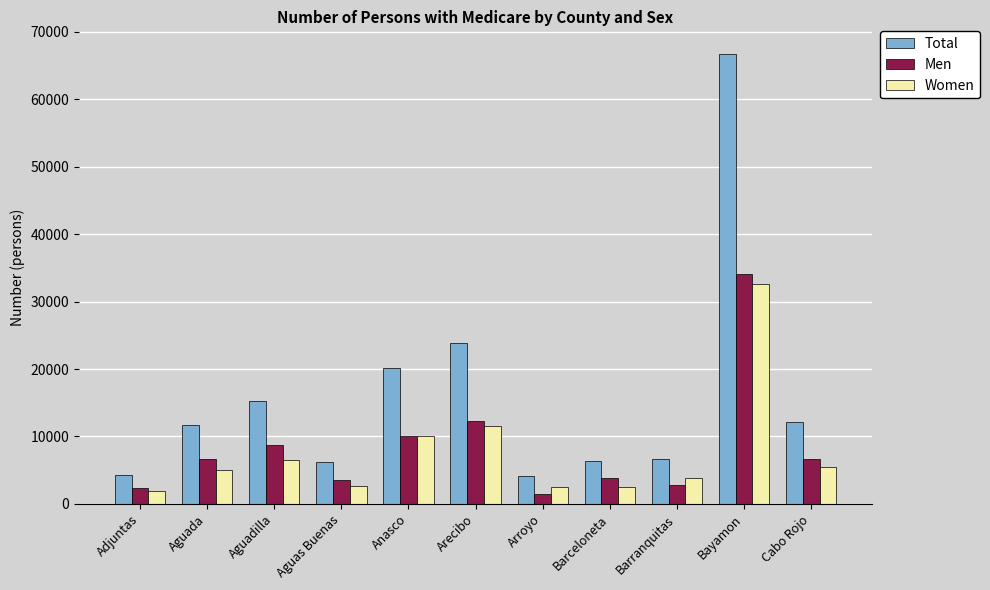

List the series in order of their peak value, lowest first.

Women, Men, Total